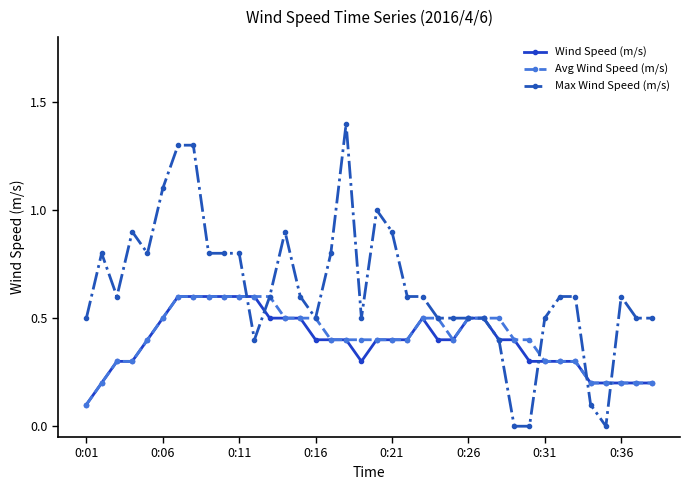

What is the highest value of the Max Wind Speed (m/s) series?

1.4